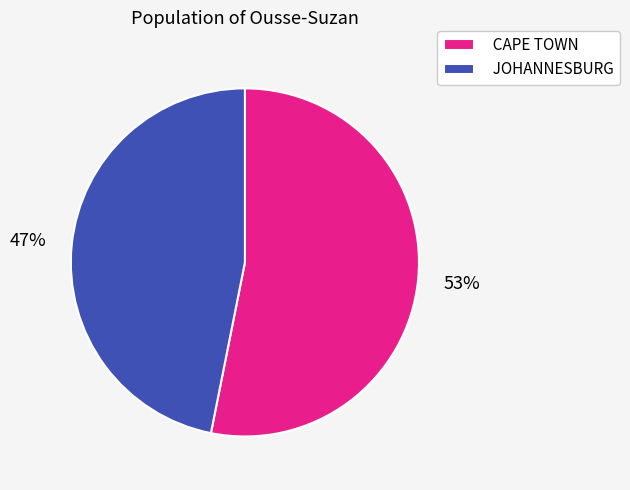

Does CAPE TOWN account for over 50% of the chart?

Yes